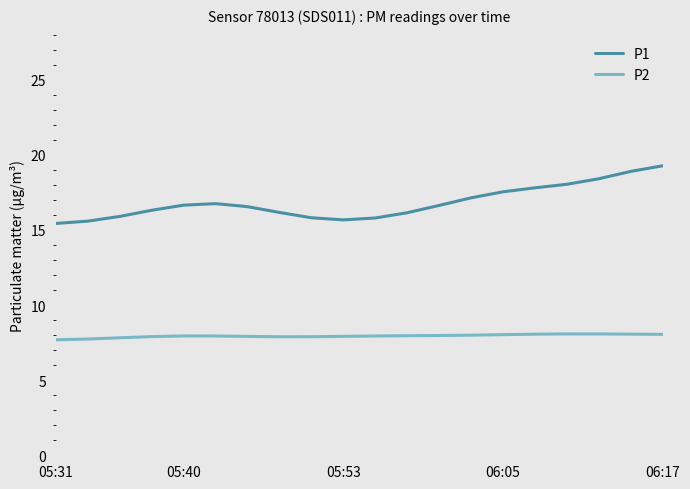

True or false: P1 and P2 intersect in this chart.

False